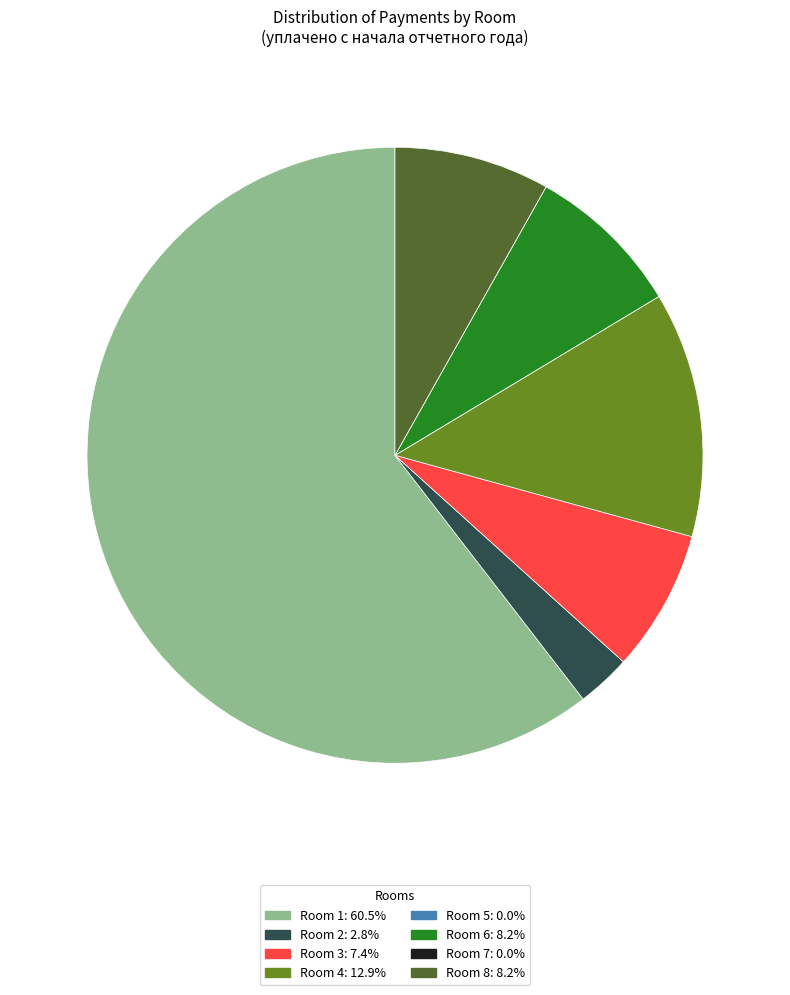

Is there a majority slice in this chart?

Yes